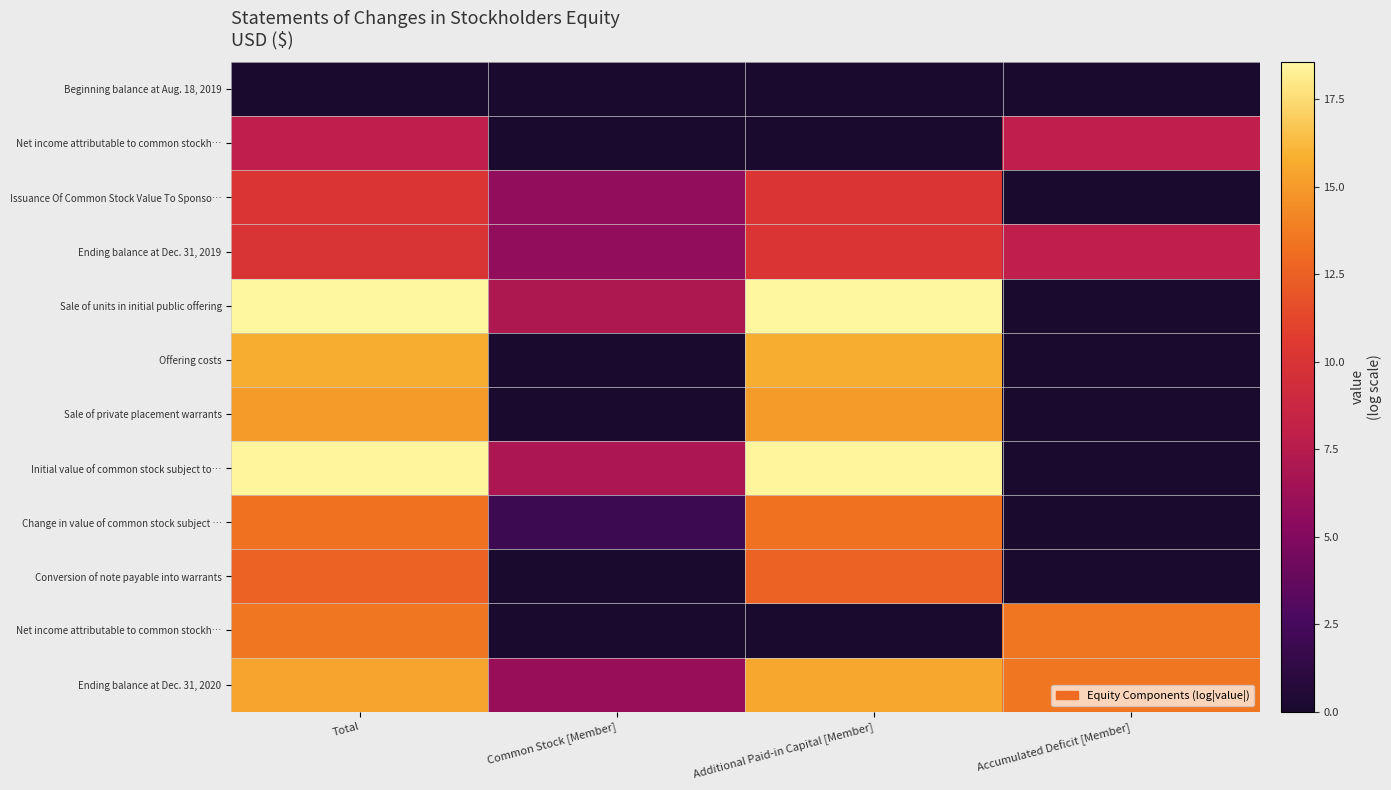

How many data points does each series have?

4